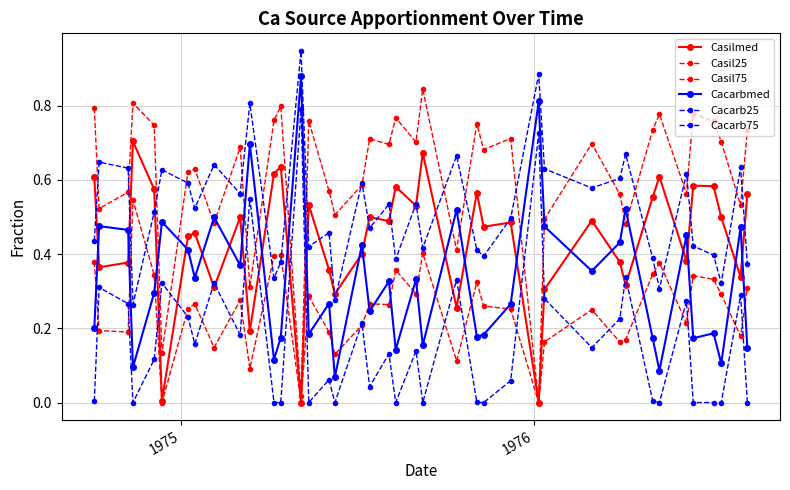

True or false: Cacarb25 has more than 0 points higher than both neighbors.

True